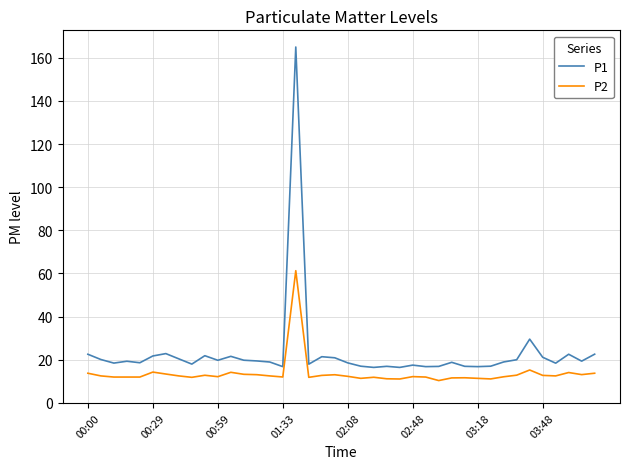

Which series has the largest range (max minus min)?

P1